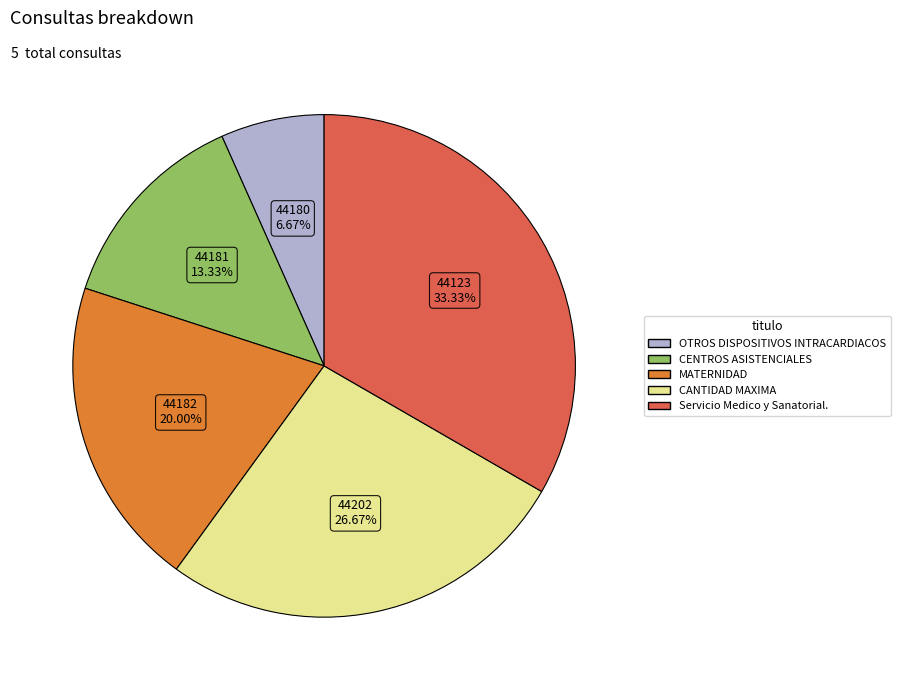

Count the number of slices in the pie.

5